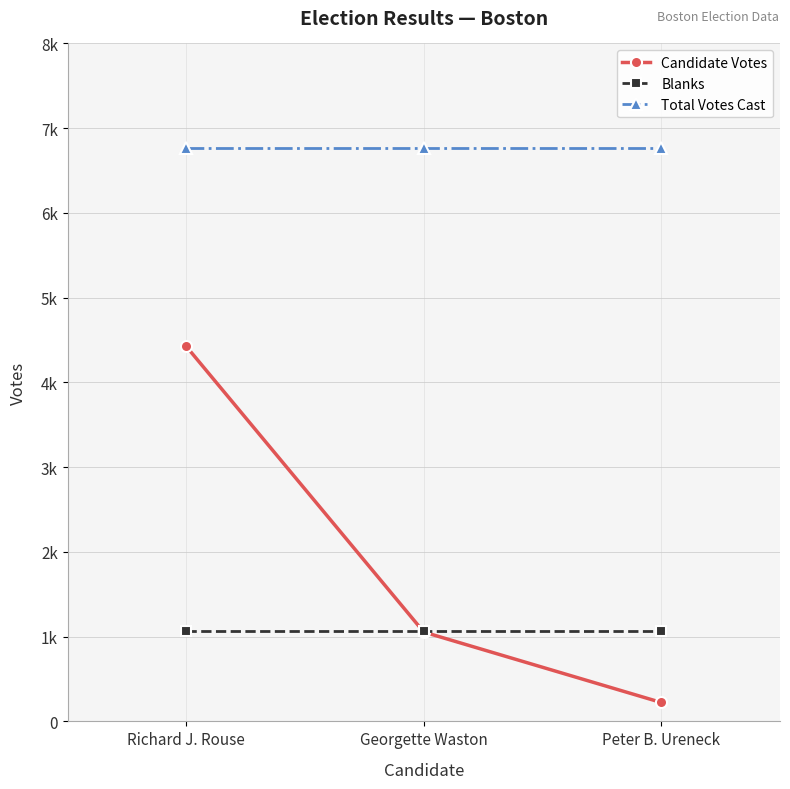

At which category is the sum across all series the highest?

Richard J. Rouse